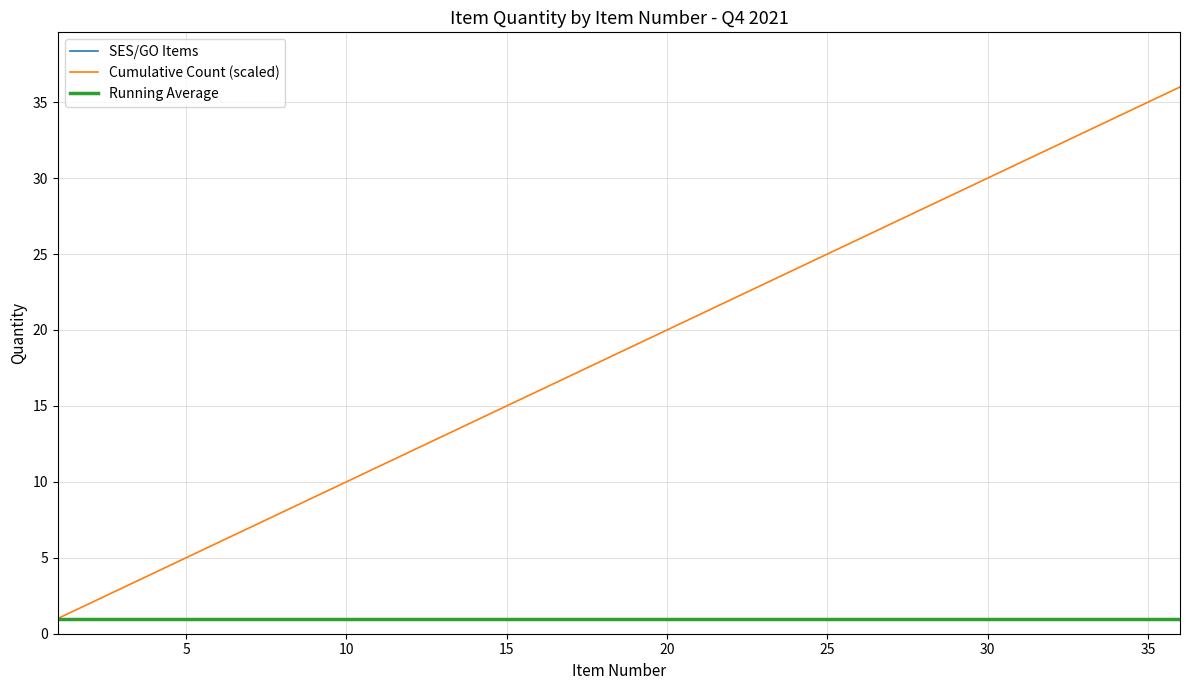

True or false: Cumulative Count (scaled) and Running Average cross at least once.

False